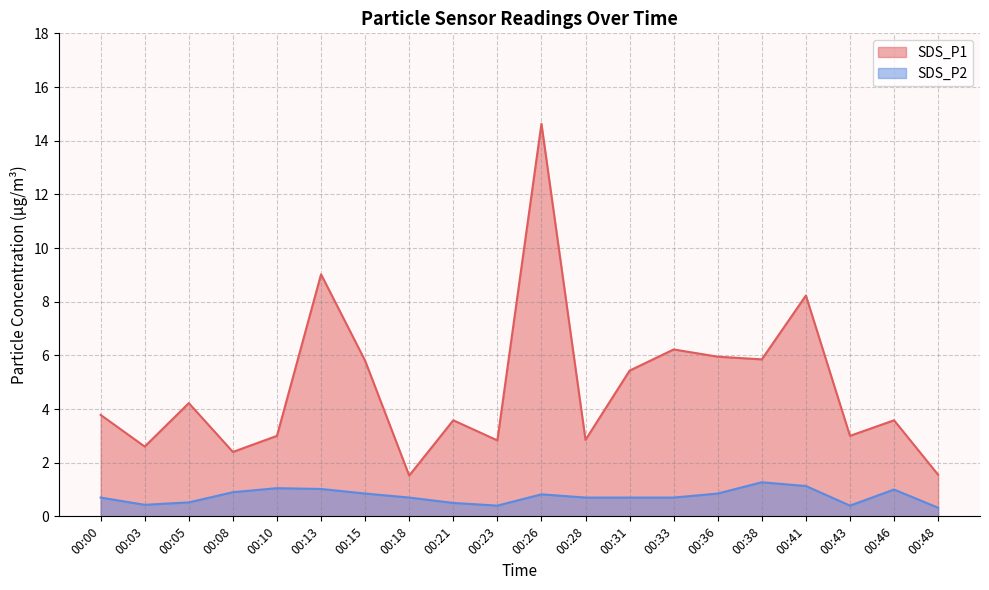

The SDS_P1 series shows 2.6 at 00:18. True or false?

False